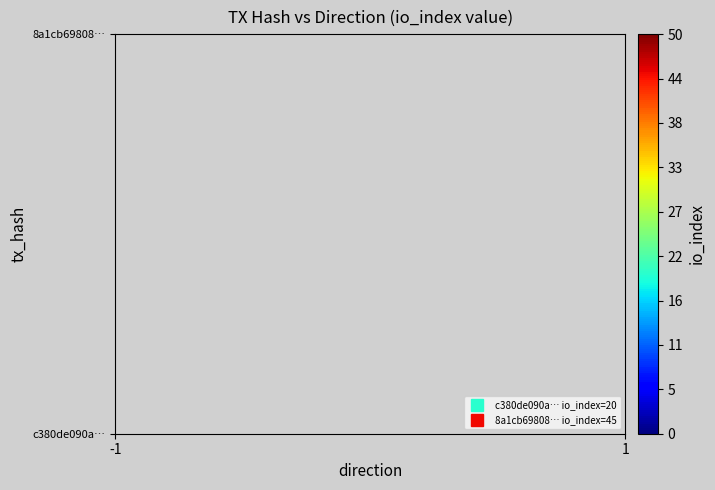

What is the sum of the 8a1cb69808b1dbb8d62273c8ea1f7fb573f46f5 values at io_index and direction?

46